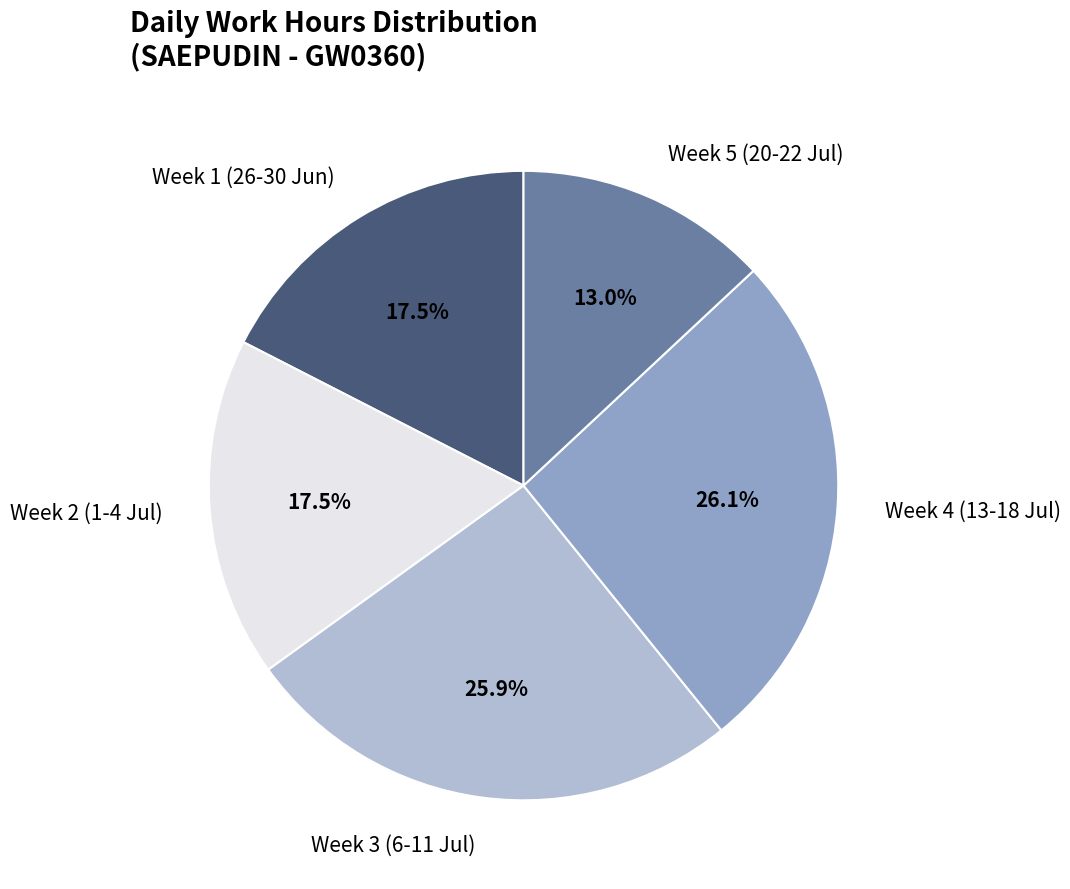

What portion of the pie excludes Week 1 (26-30 Jun)?

82.5%